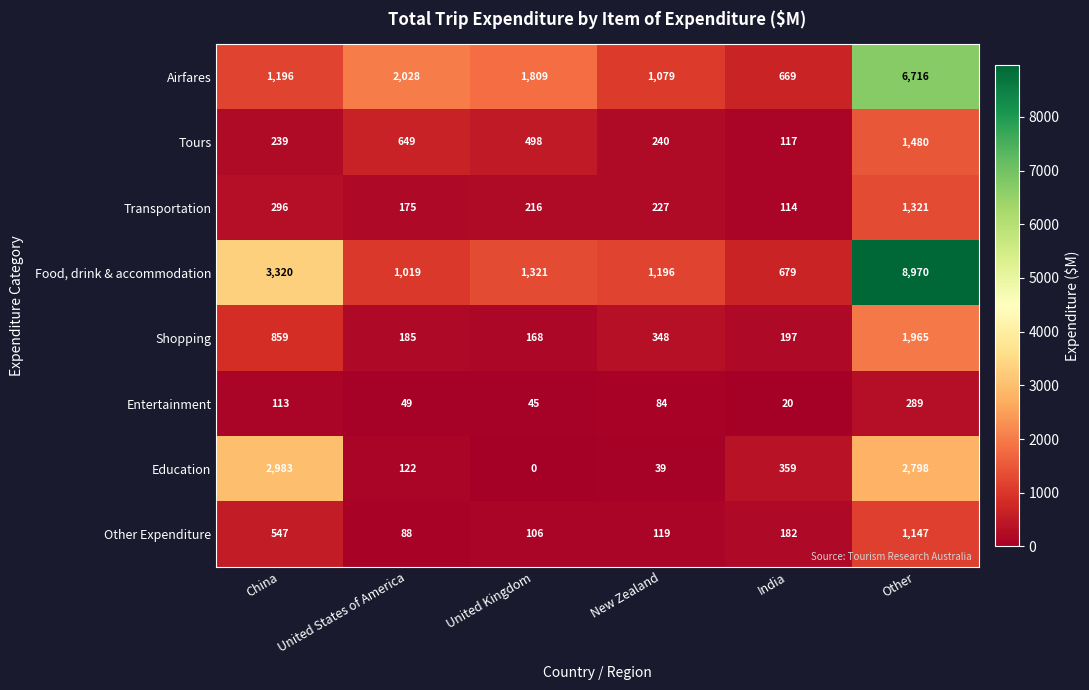

Which label corresponds to the smallest value in the chart?

United Kingdom